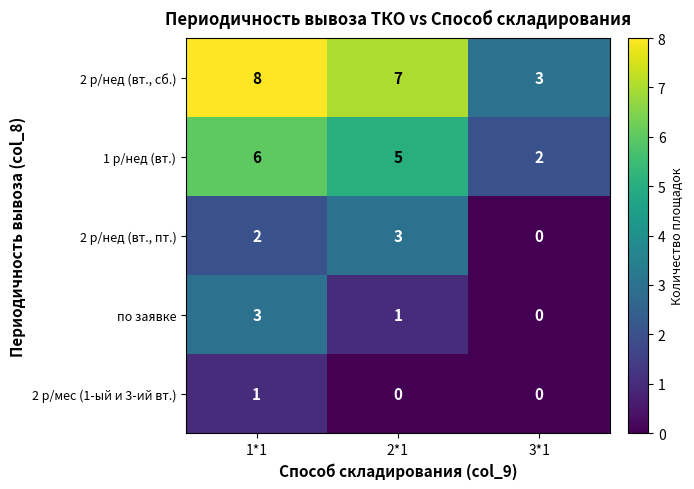

Reading left to right, what are all the values shown in this chart?

2 р/нед (вт., сб.): 8	7	3
1 р/нед (вт.): 6	5	2
2 р/нед (вт., пт.): 2	3	0
по заявке: 3	1	0
2 р/мес (1-ый и 3-ий вт.): 1	0	0